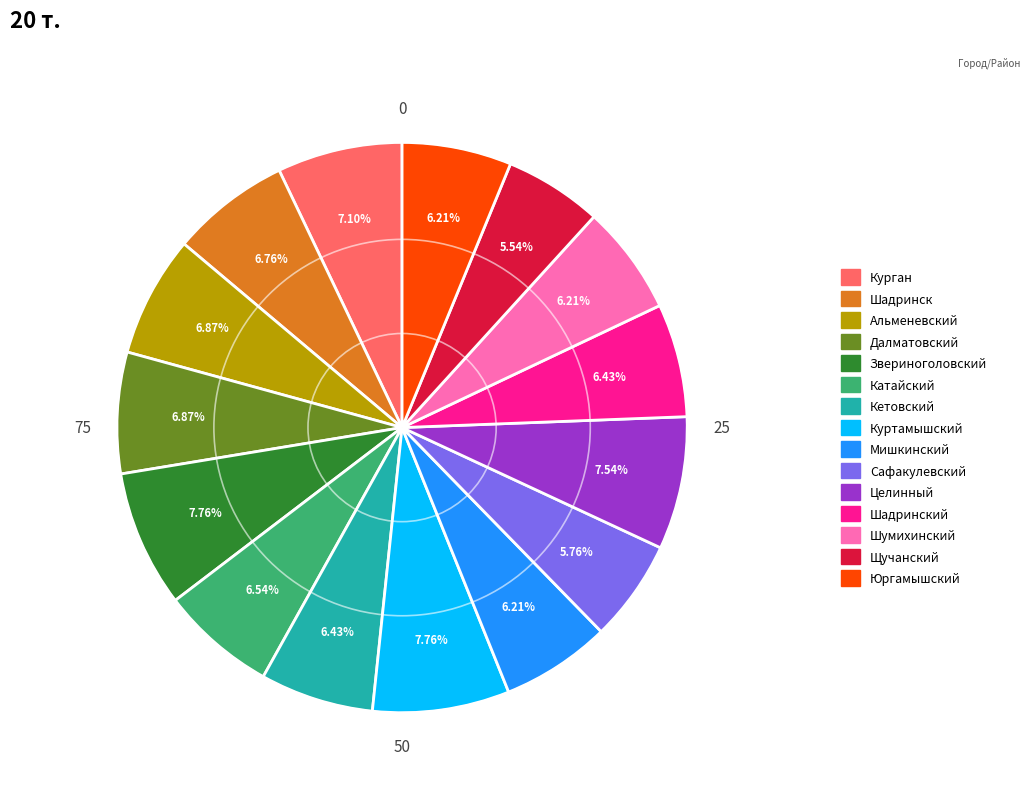

The Кетовский slice represents 6% of the pie. True or false?

True